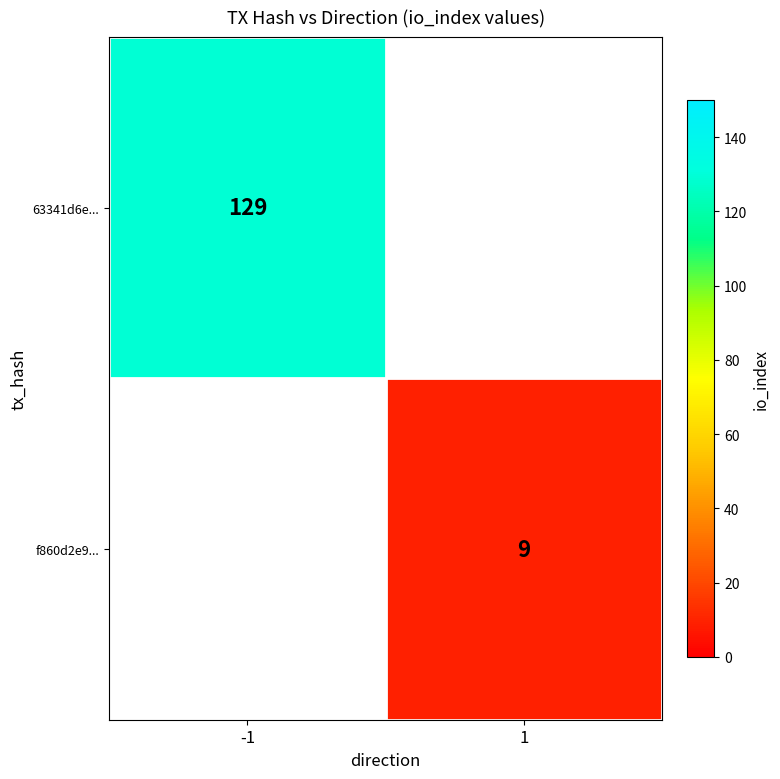

How many series are shown in this chart?

2